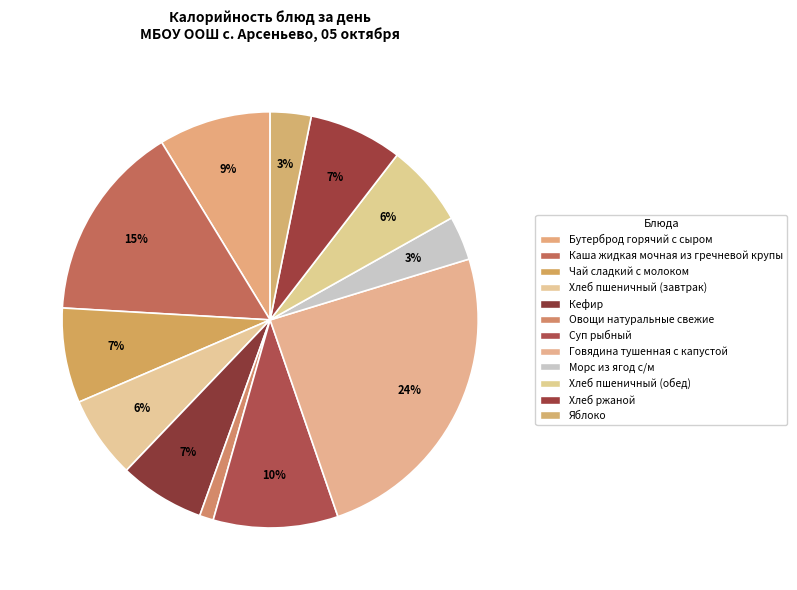

True or false: Каша жидкая мочная из гречневой крупы accounts for 25% of the total.

False